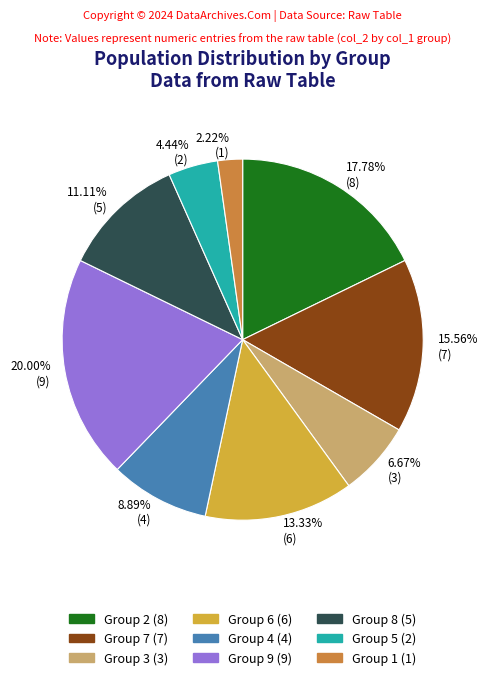

Is there any slice that represents more than half of the pie?

No